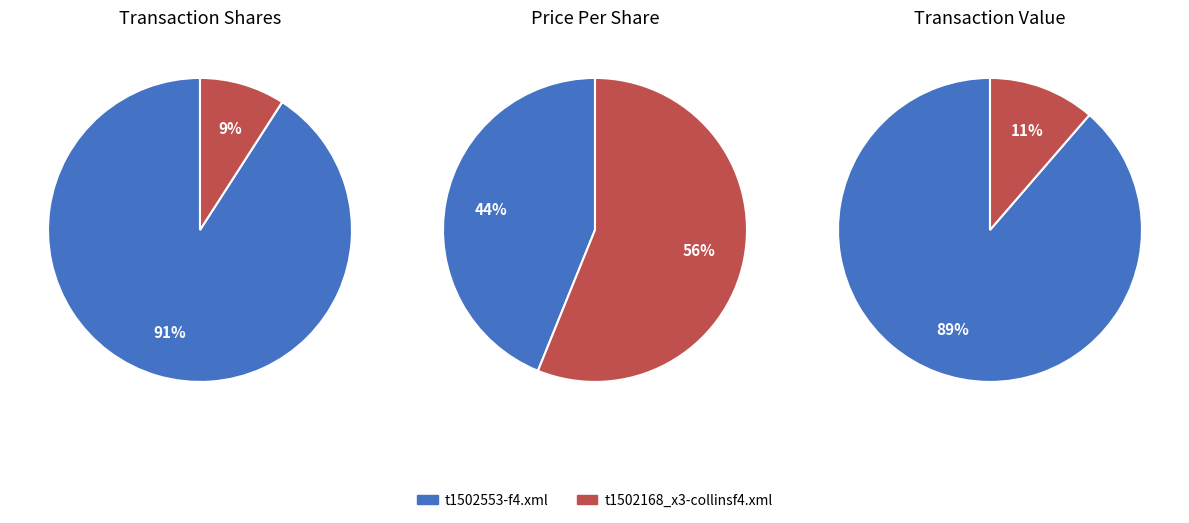

What portion of the pie excludes t1502553-f4.xml?

11.3%